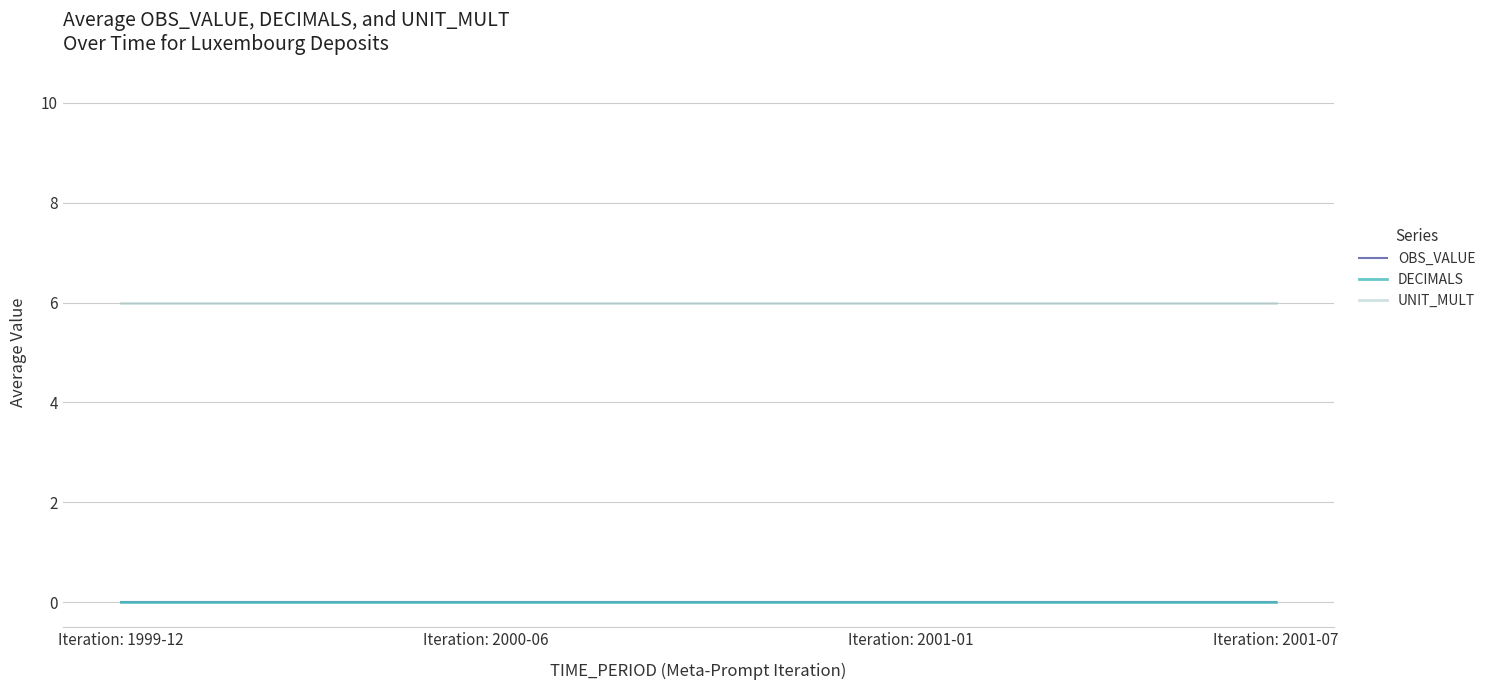

Does the chart have visible grid lines?

Yes